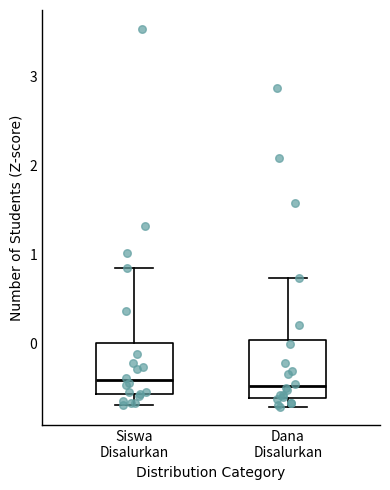

Reading left to right, transcribe this box plot: for each box, give where its median line is, the range the box spans, and where its two whiskers end, as read against the y-axis. The values are not printed on the chart, so give them approximately, as read against the axis.

Siswa Disalurkan: median -0.4, box -0.6 to 0.0, whiskers -0.7 to 0.8
Dana Disalurkan: median -0.5, box -0.6 to 0.0, whiskers -0.7 to 0.7